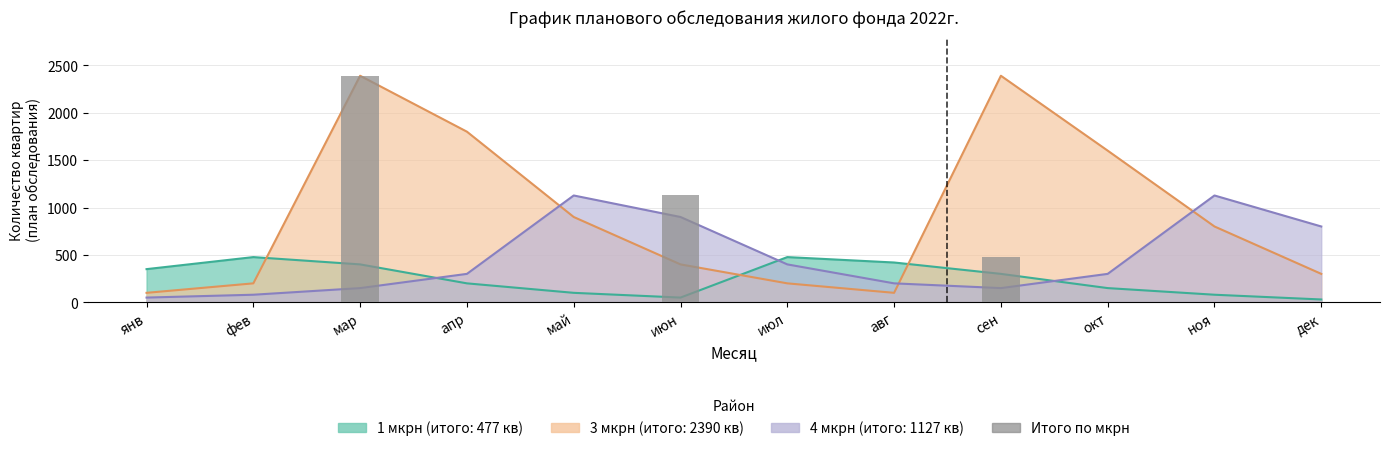

Are the bars horizontal?

No